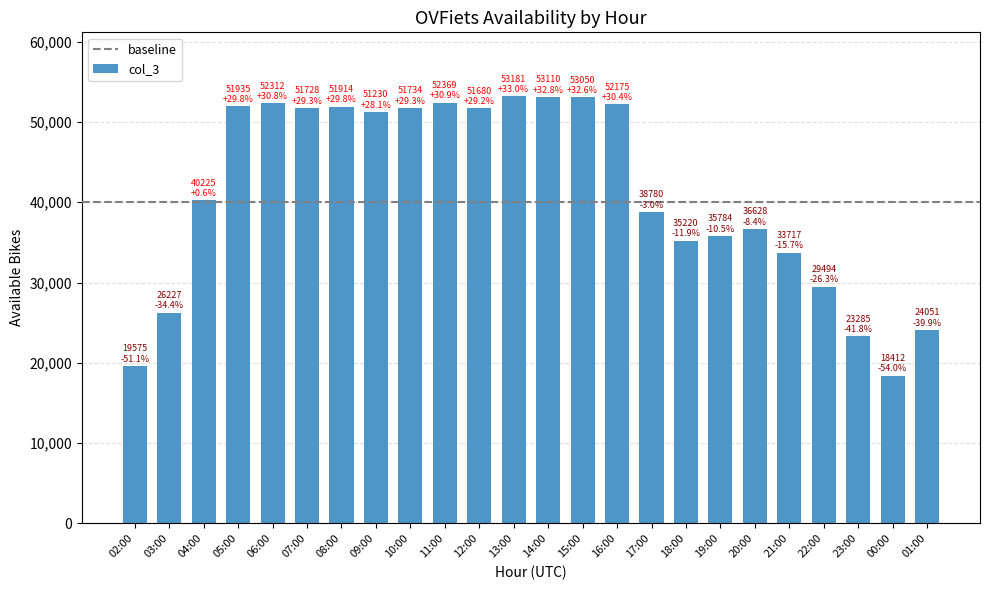

The value at 23:00 is 23285. True or false?

True